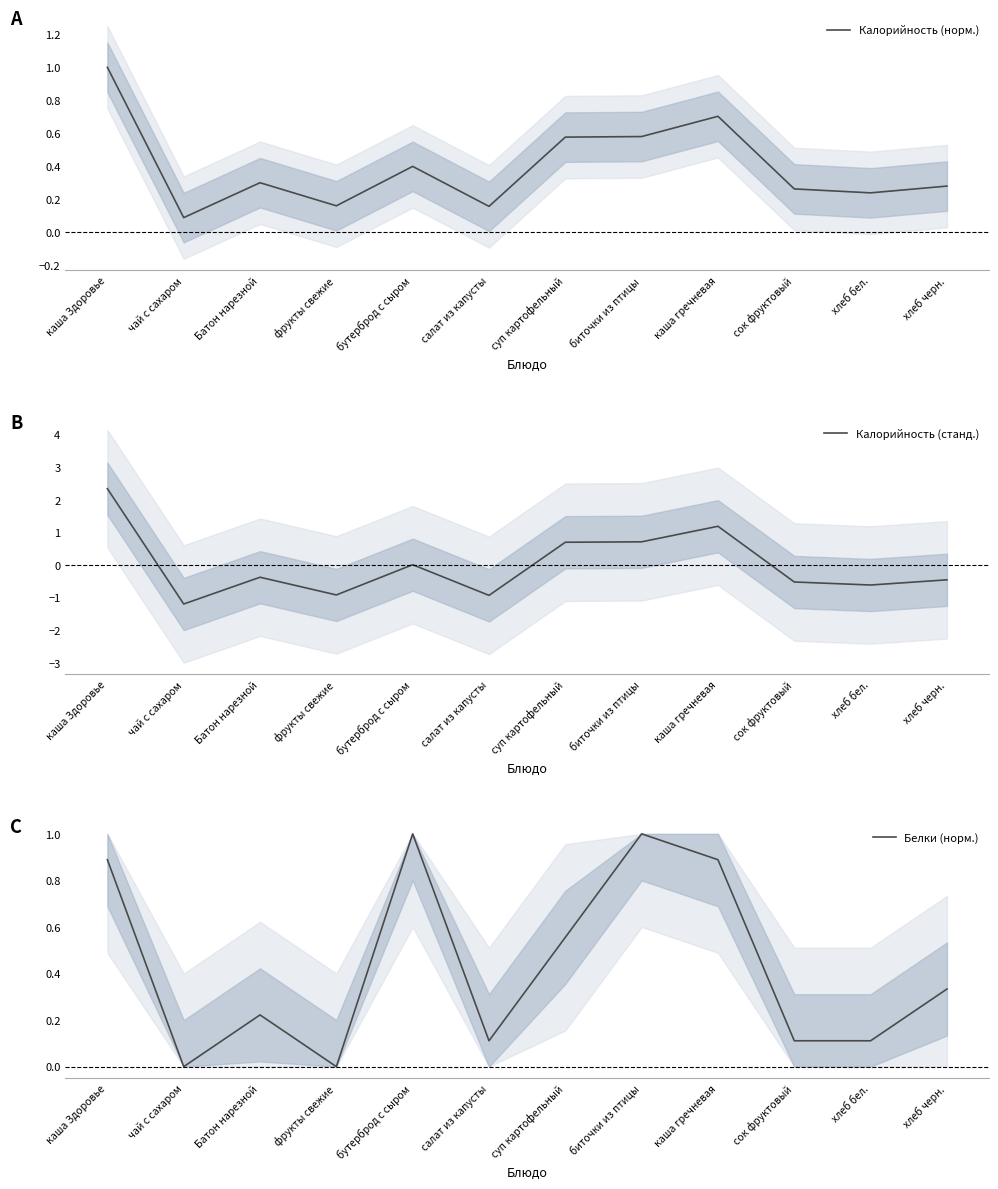

True or false: Калорийность (норм.) and Белки (норм.) cross at least once.

True